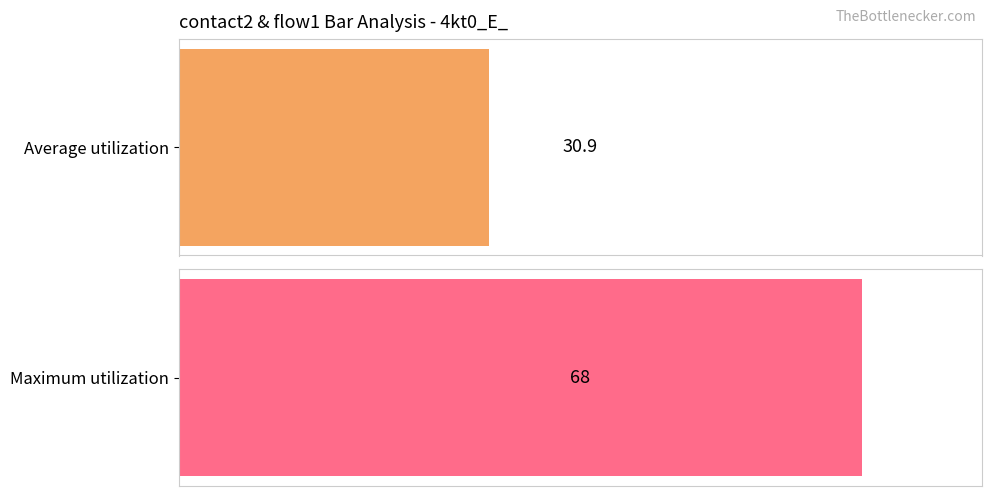

The contact2 series shows 22 at 11. True or false?

False